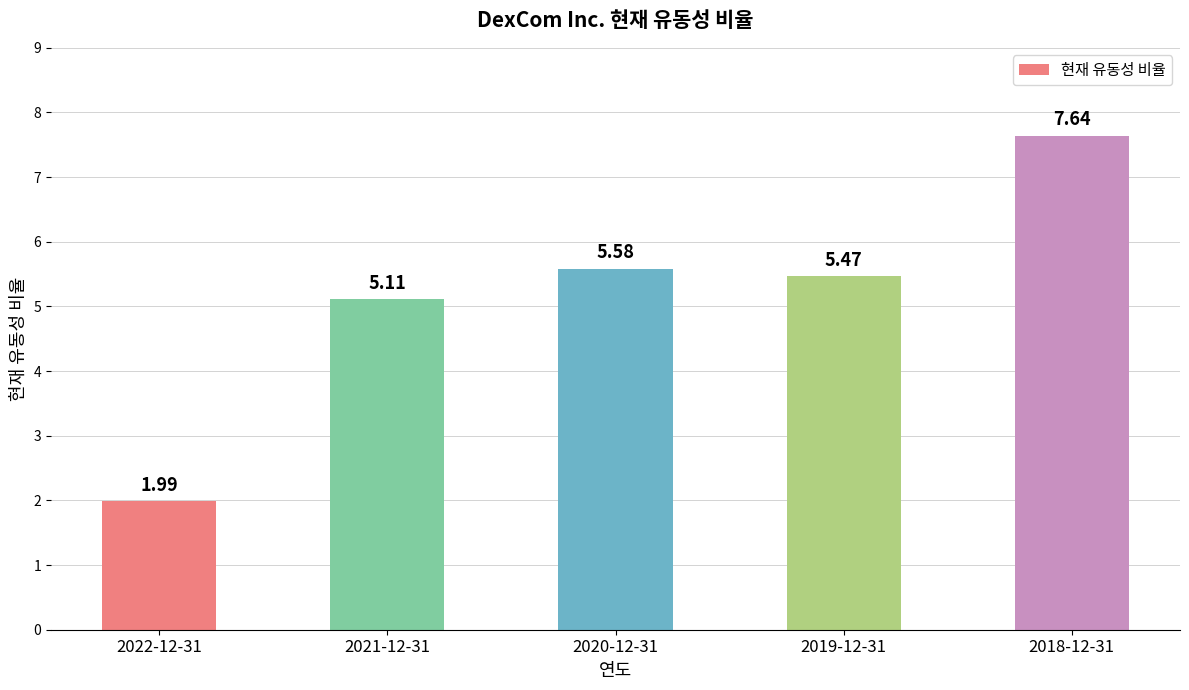

Approximately how many times larger is the value at 2022-12-31 compared to 2020-12-31?

0.4